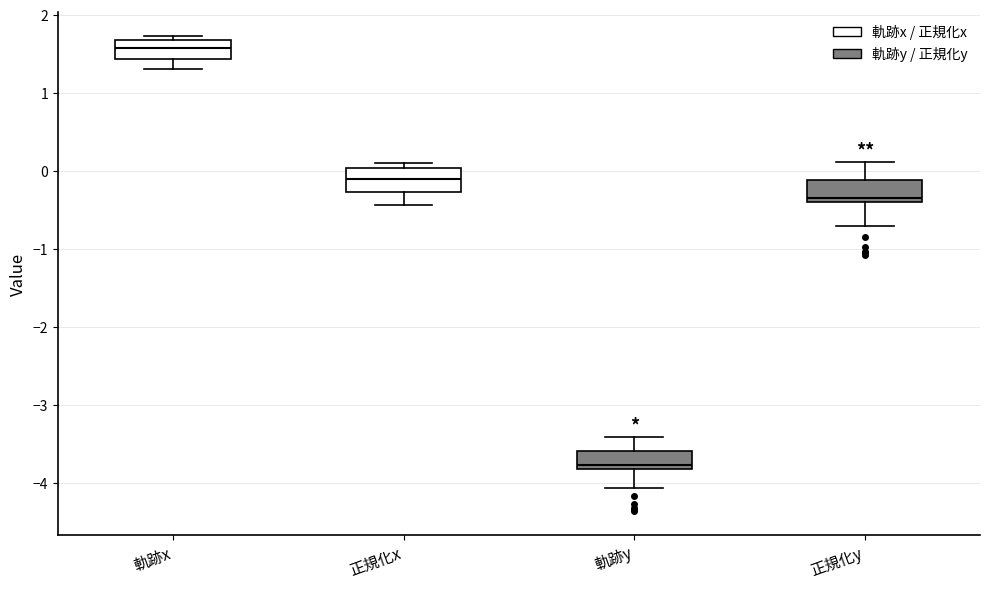

Where does the median line of the box for 正規化y sit on the y-axis? The values are not printed on the chart, so give them approximately, as read against the axis.

-0.3